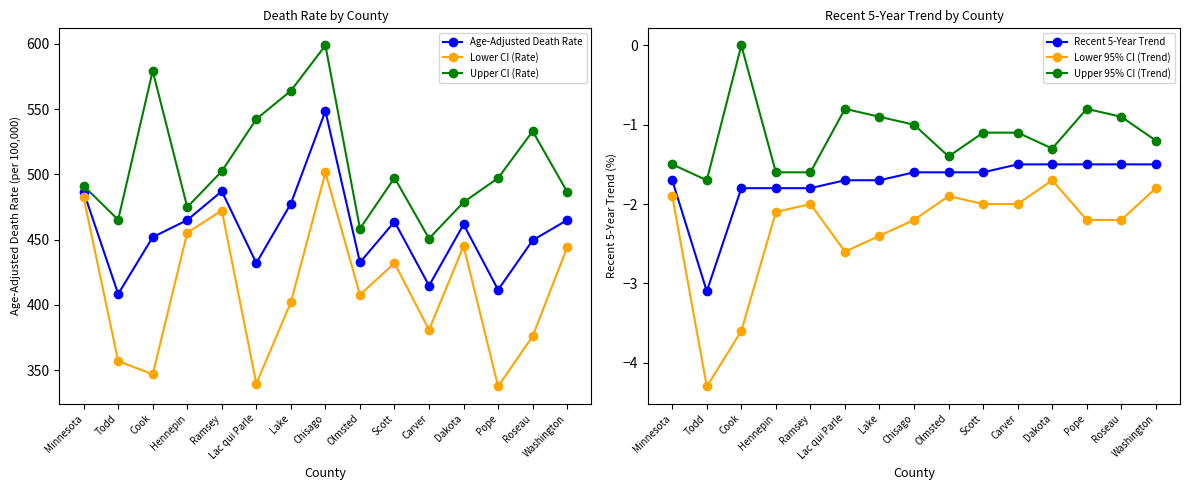

The Upper 95% CI (Trend) series shows -0.3 at Carver. True or false?

False